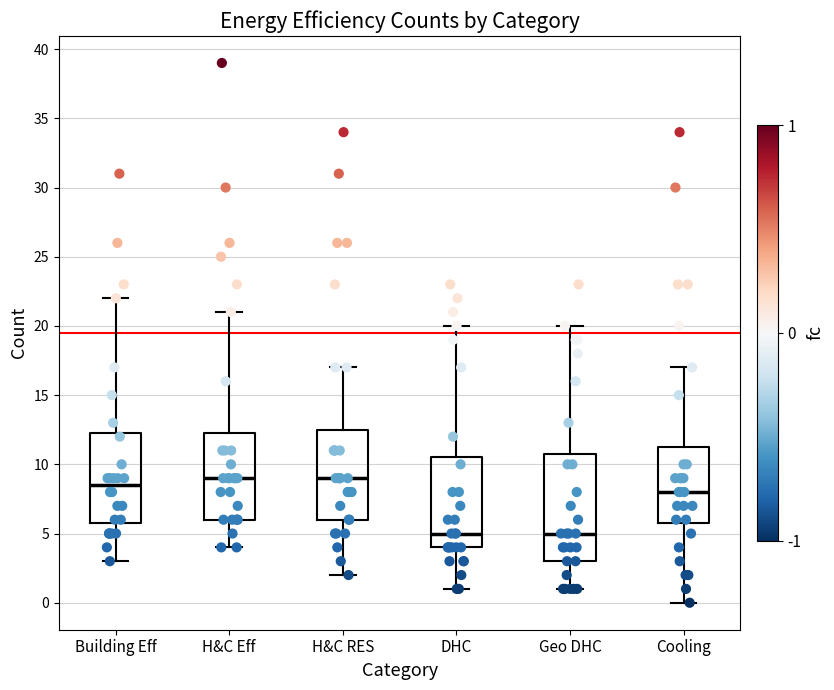

Where does the upper whisker of the box for Cooling end on the y-axis? The values are not printed on the chart, so give them approximately, as read against the axis.

17.0